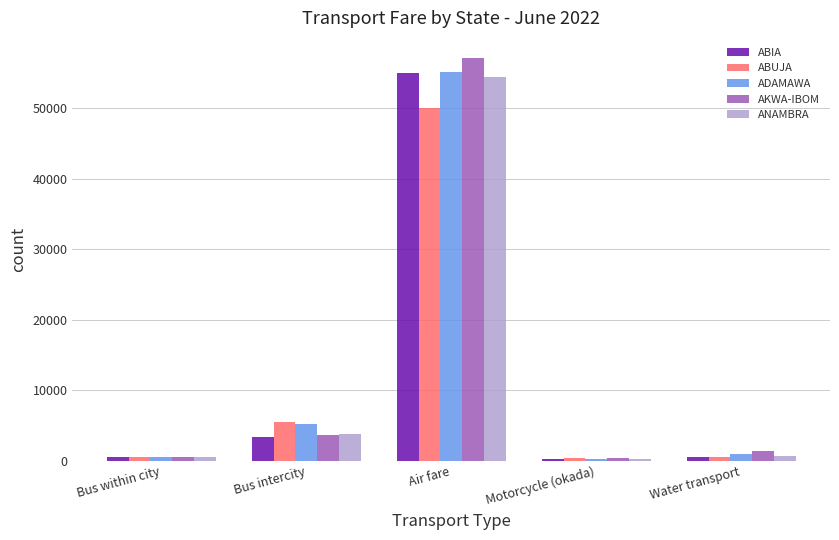

At which label does ADAMAWA reach its peak?

Air fare